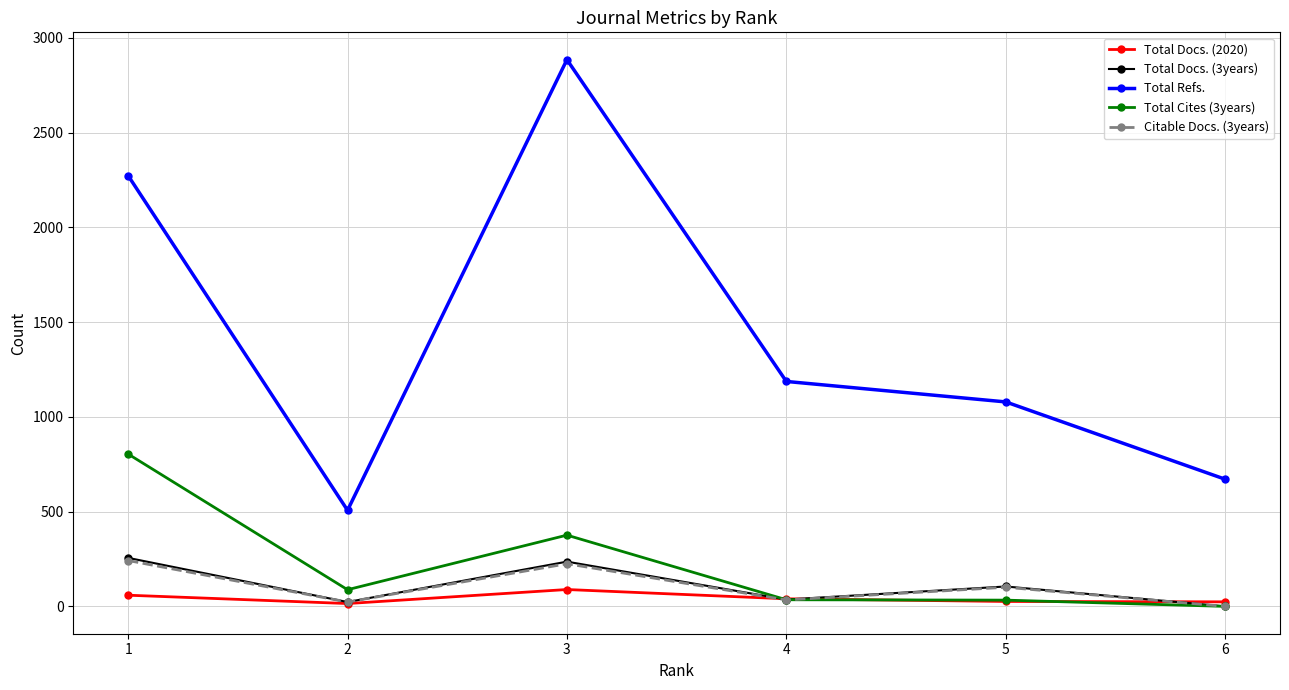

The value of Total Refs. at 2 is 793. True or false?

False